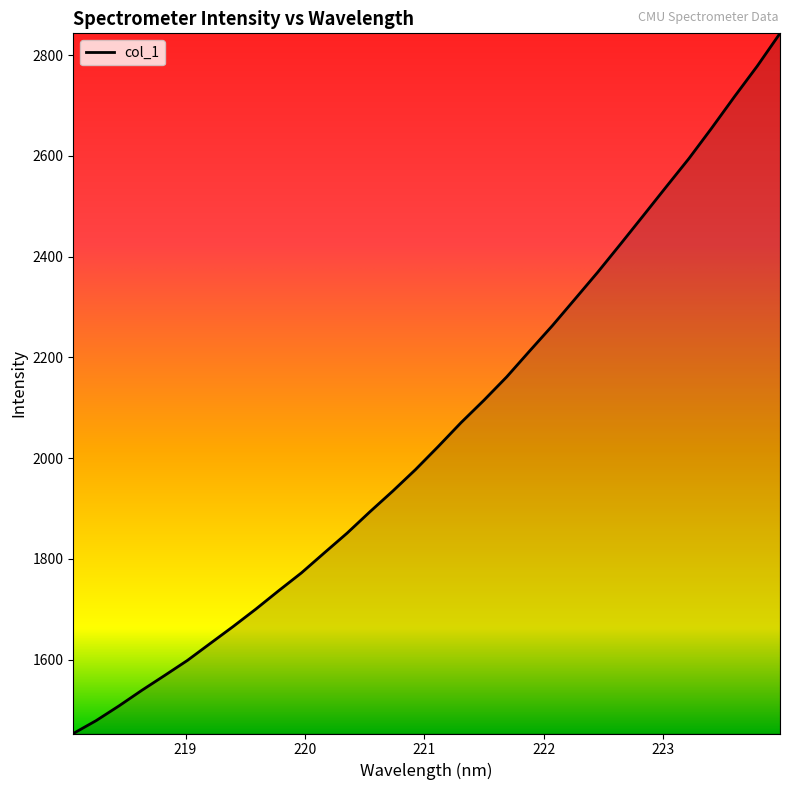

What is the maximum value shown in the chart?

2843.5